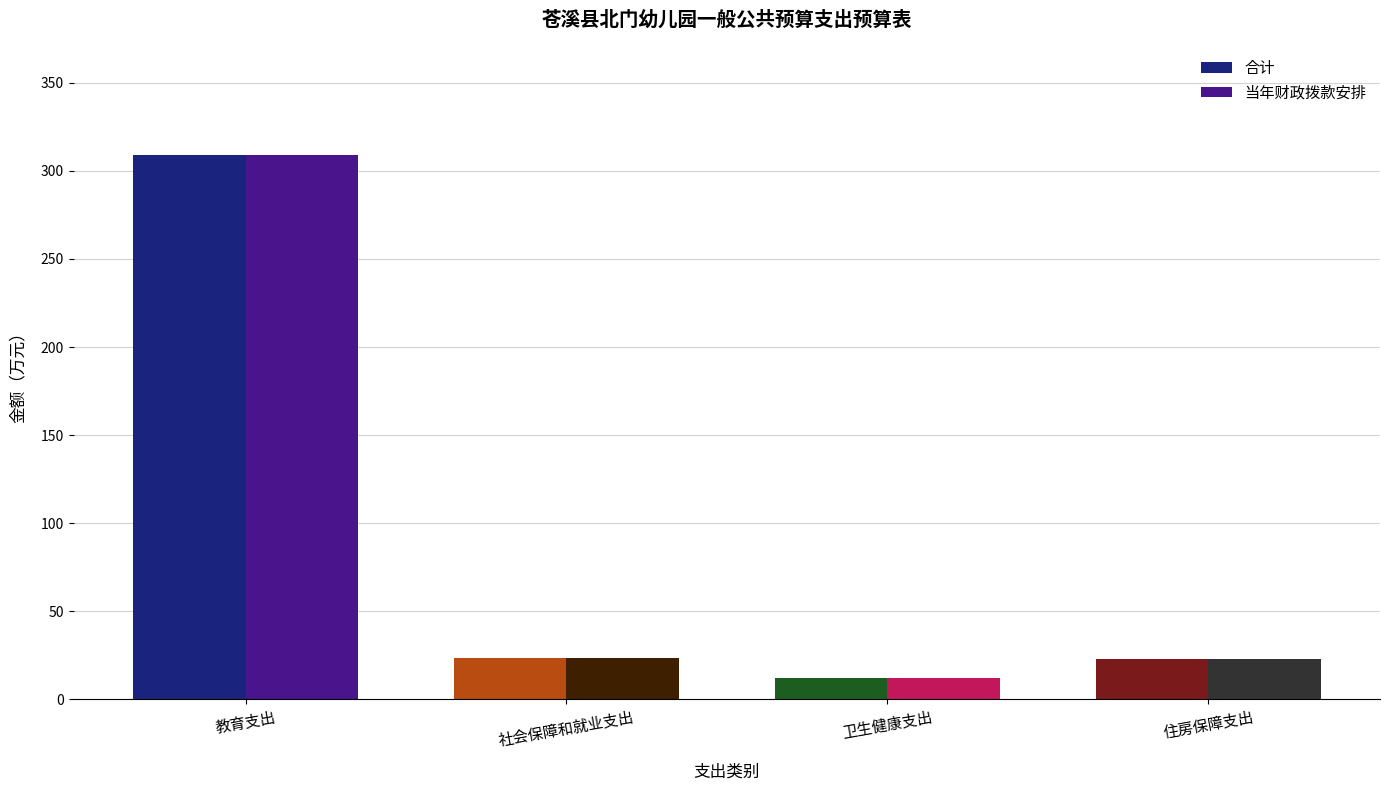

What is the difference between the second highest and minimum values in the 当年财政拨款安排 series?

11.5